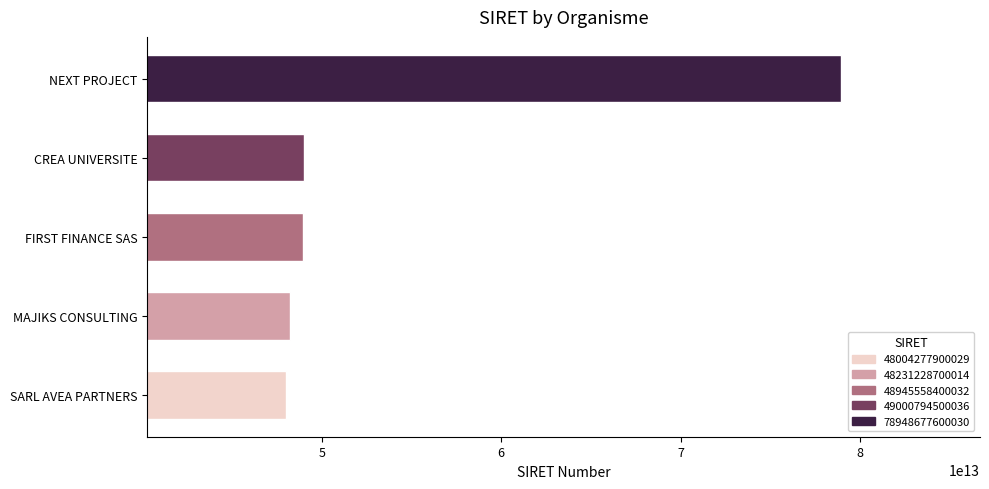

Which label corresponds to the largest value in the chart?

NEXT PROJECT